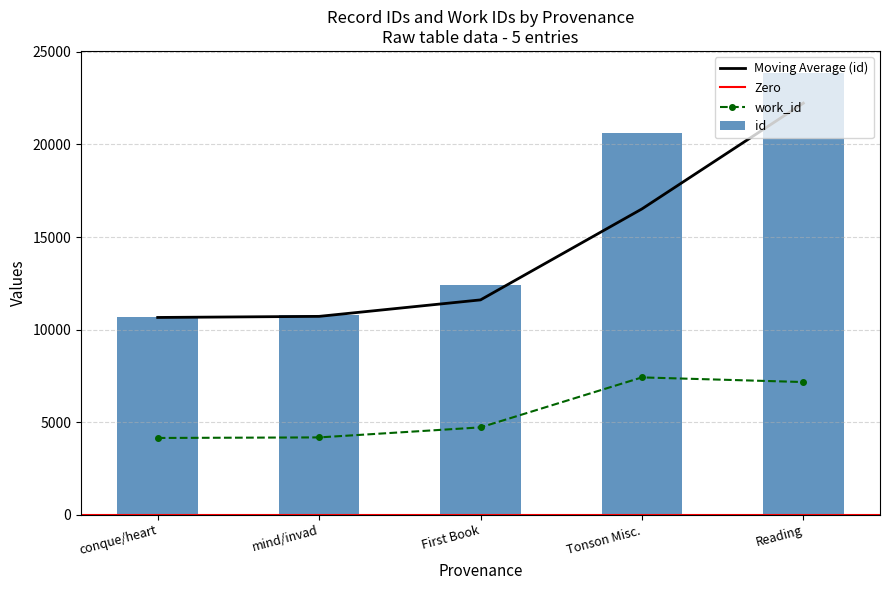

Which series has the largest total across all categories?

id